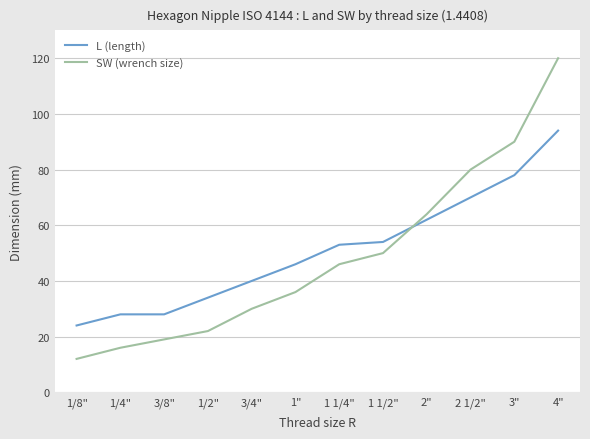

What position from the left is 4"?

12